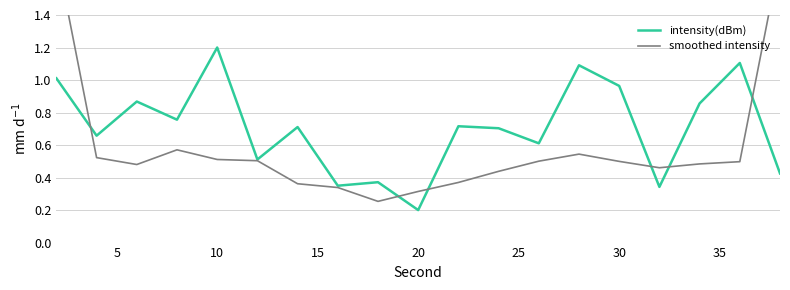

Rank the series by their average value, from highest to lowest.

intensity(dBm), smoothed intensity